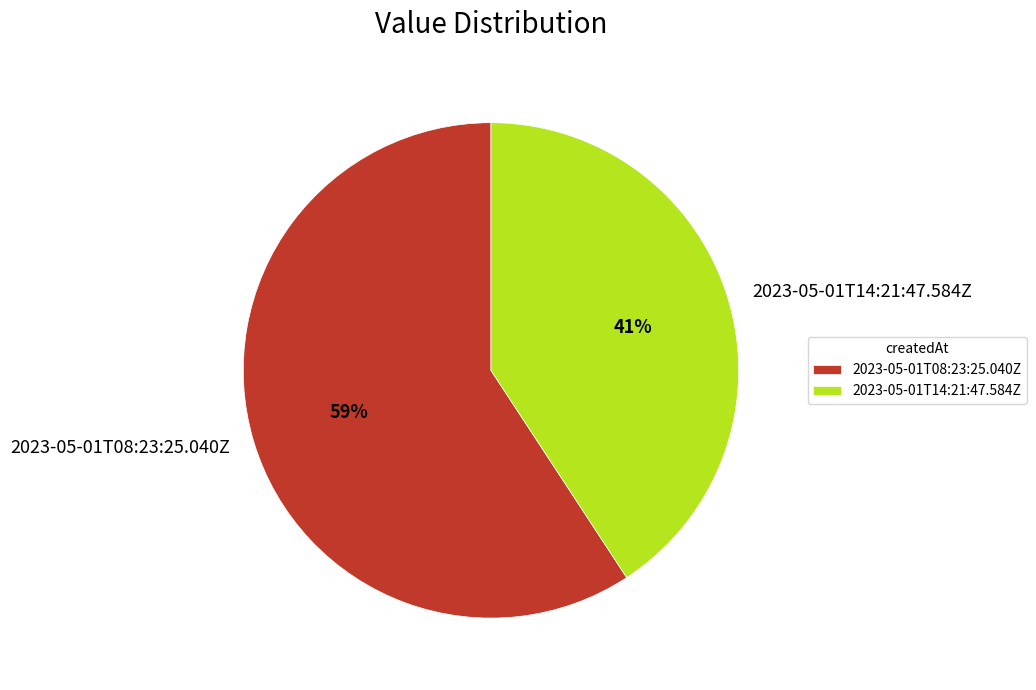

Is it true that 2023-05-01T08:23:25.040Z is 59% of the pie?

True